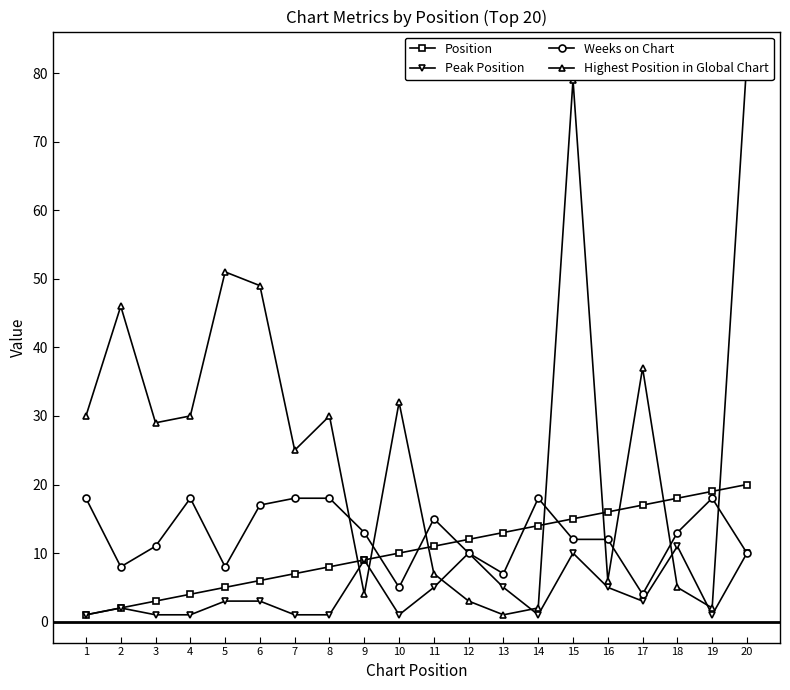

At which category is the sum across all series the highest?

20